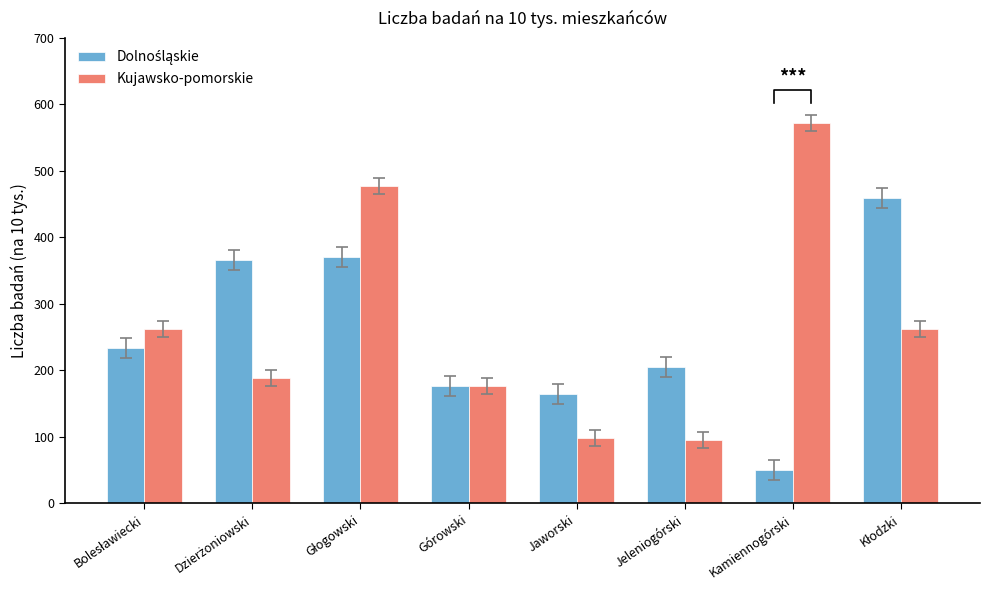

Is it true that Kujawsko-pomorskie equals 320 at Dzierżoniowski?

False